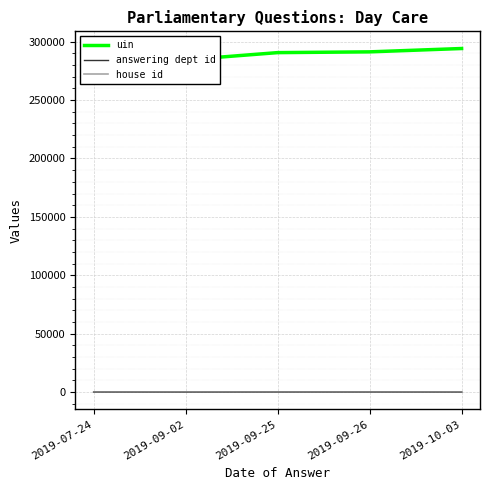

True or false: house id and answering dept id cross at least once.

False